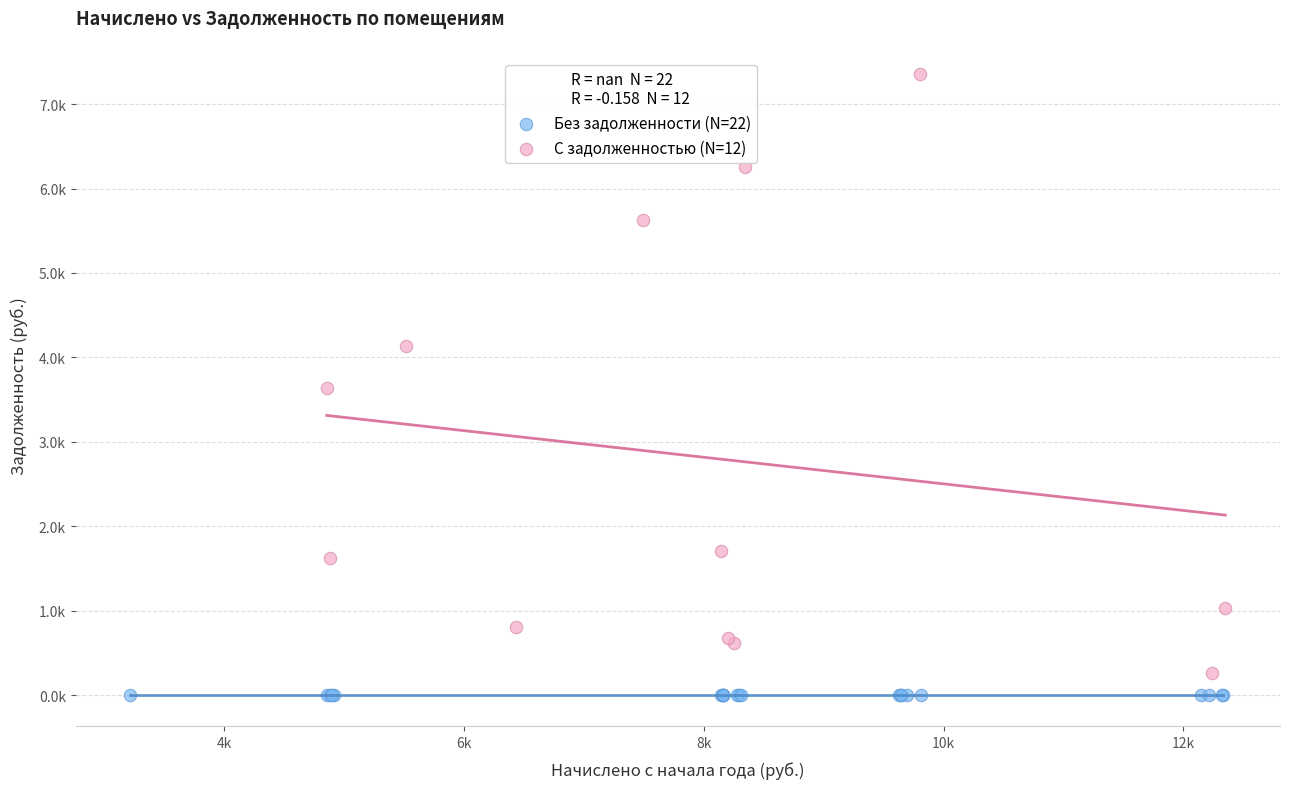

Which series reaches the maximum Y coordinate?

С задолженностью (N=12)